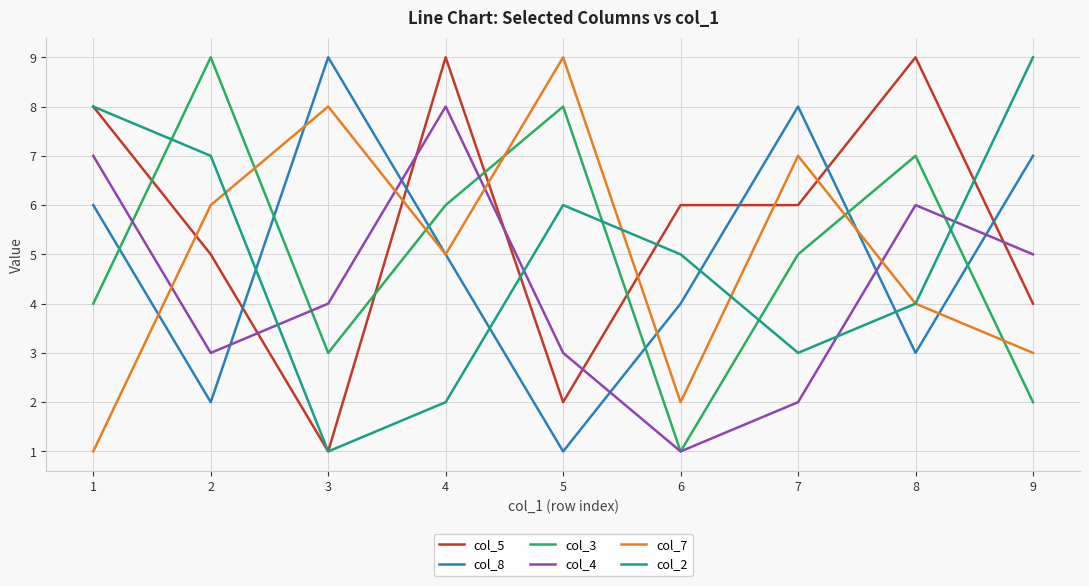

How many col_4 values are between 3 and 6?

5